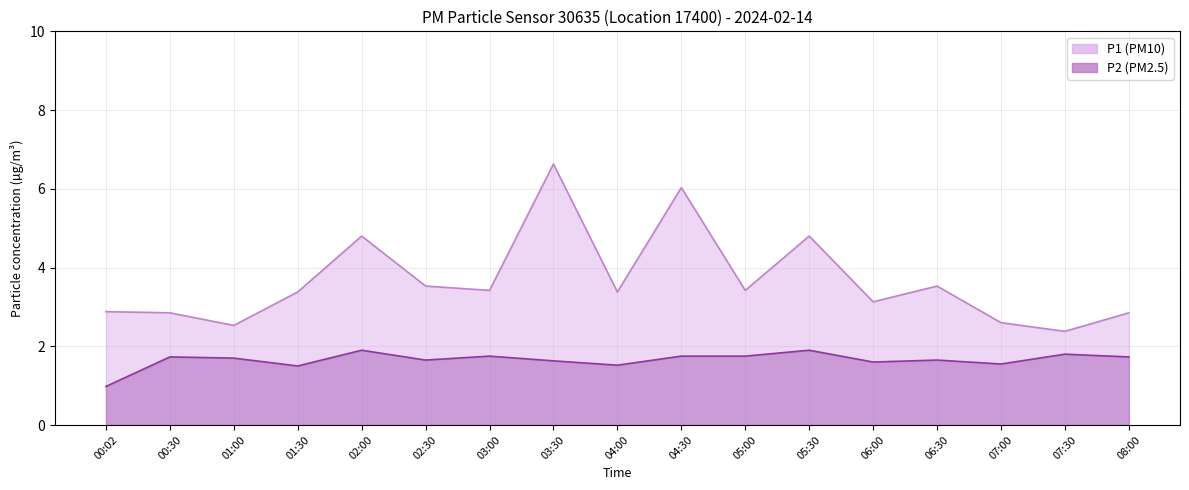

How many lines are shown in the chart?

2